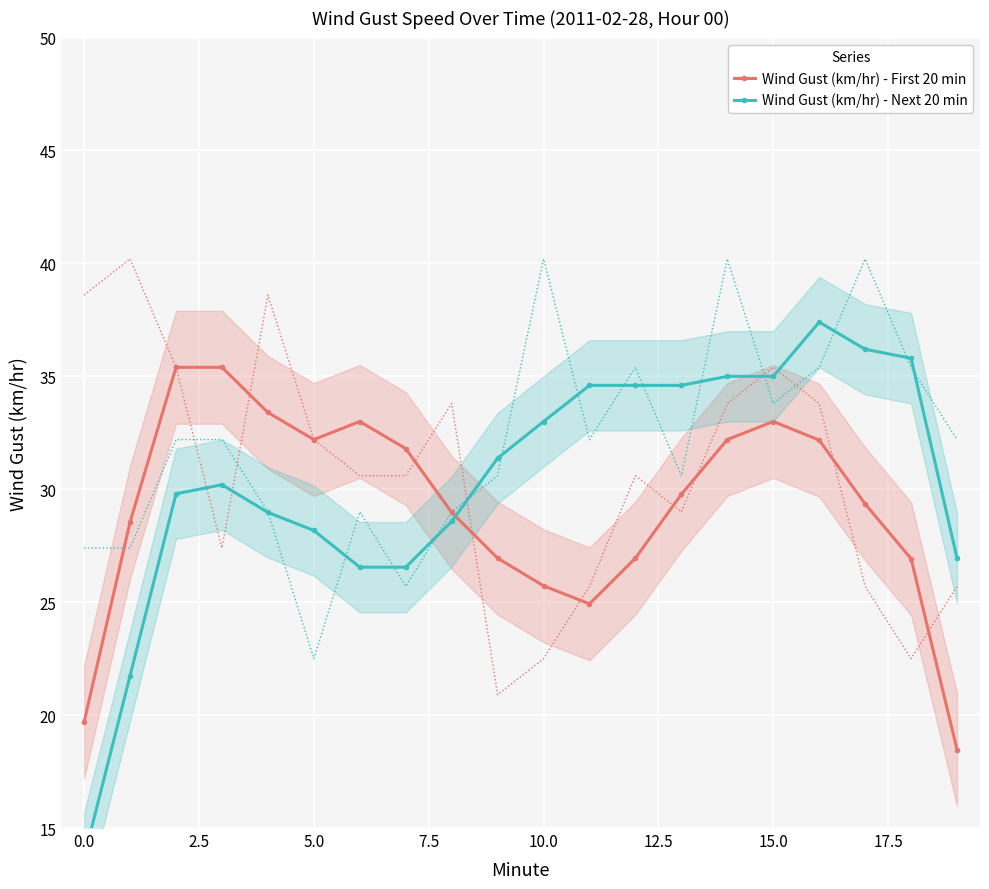

True or false: Wind Gust (km/hr) - First 20 min has more than 1 points higher than both neighbors.

True